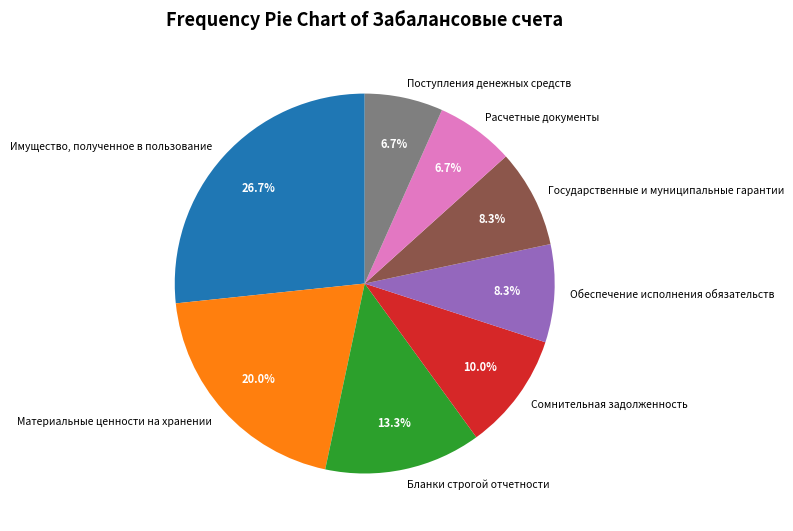

Does any single category account for the majority?

No